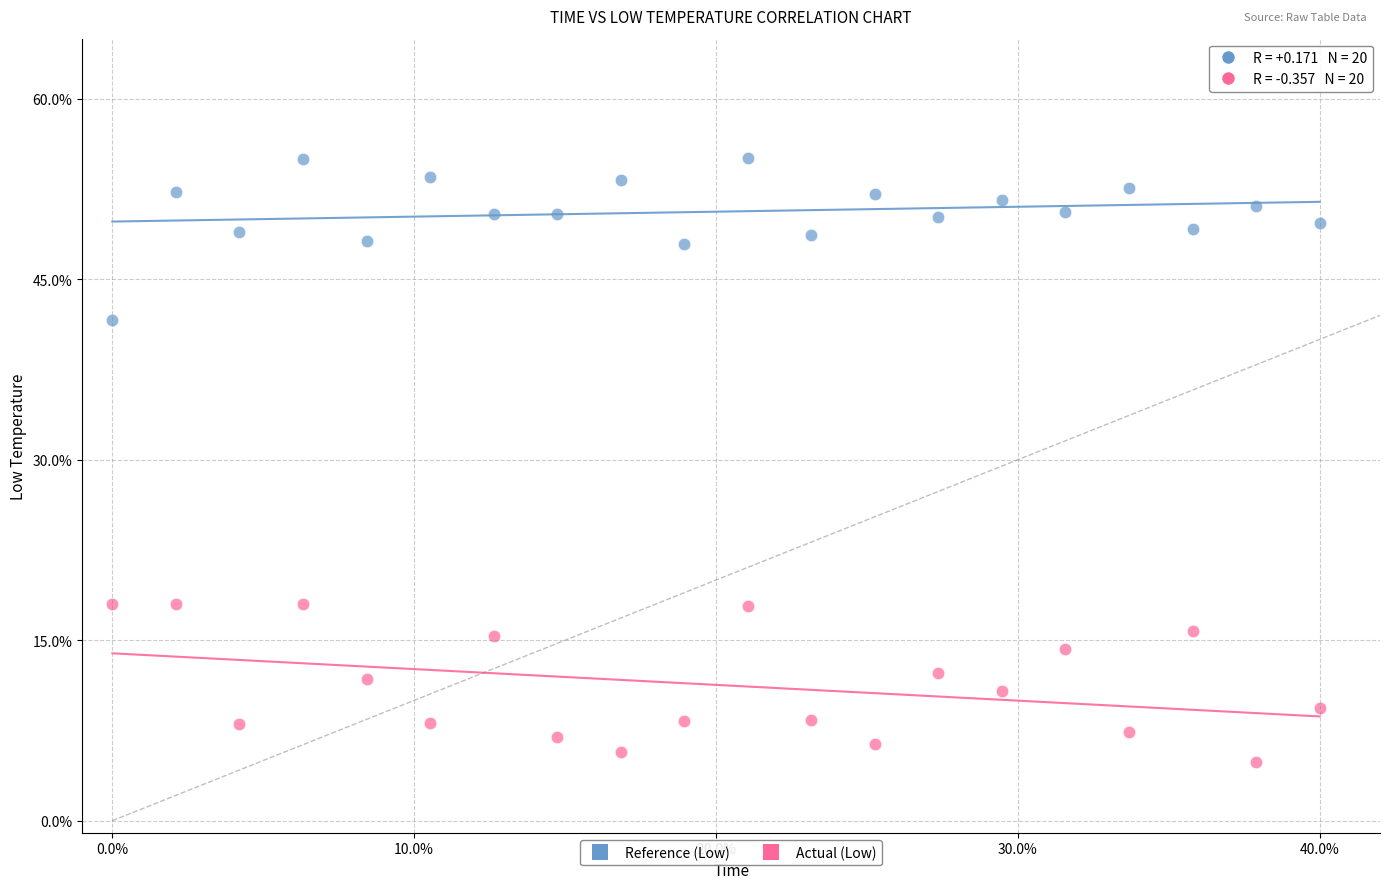

What are all the series names shown in the legend?

Reference (Low), Actual (Low)